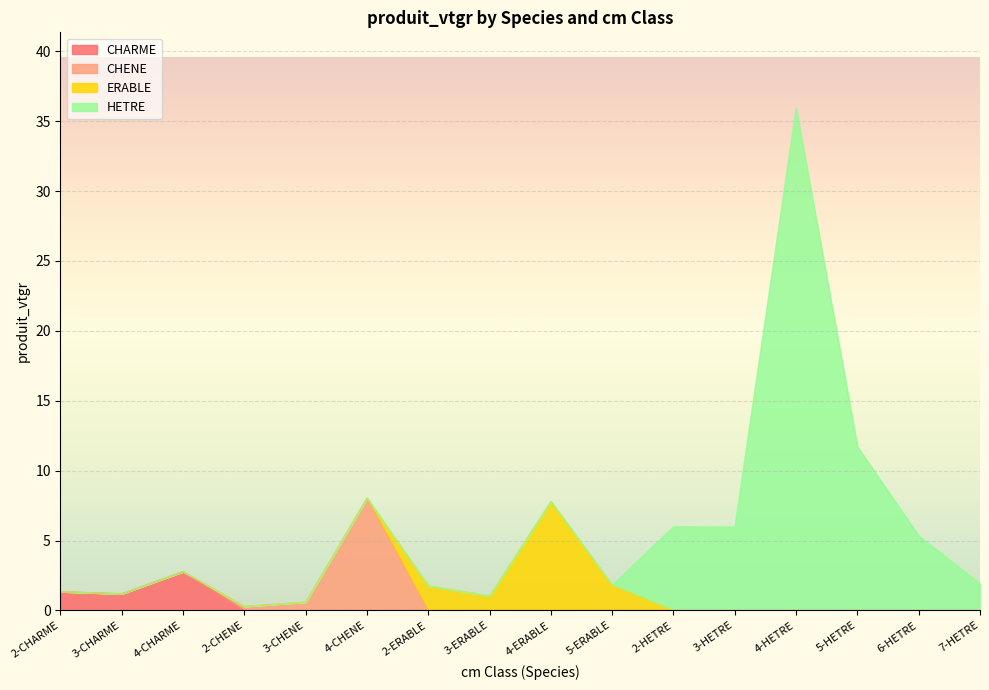

True or false: HETRE has a value of 0.0 at 4-CHARME.

True